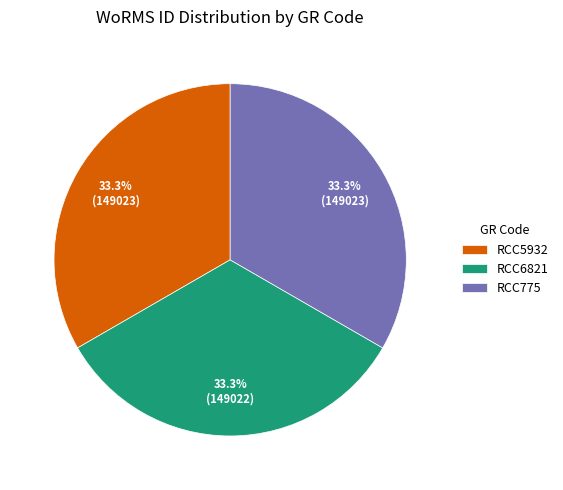

How many slices are in this pie chart?

3